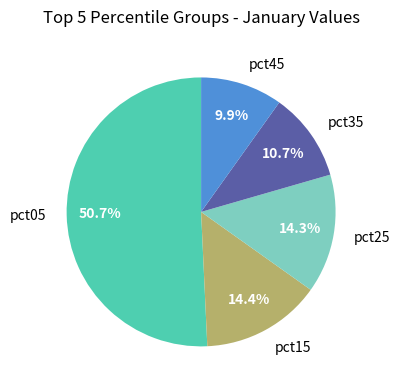

The pct45 slice represents 4% of the pie. True or false?

False